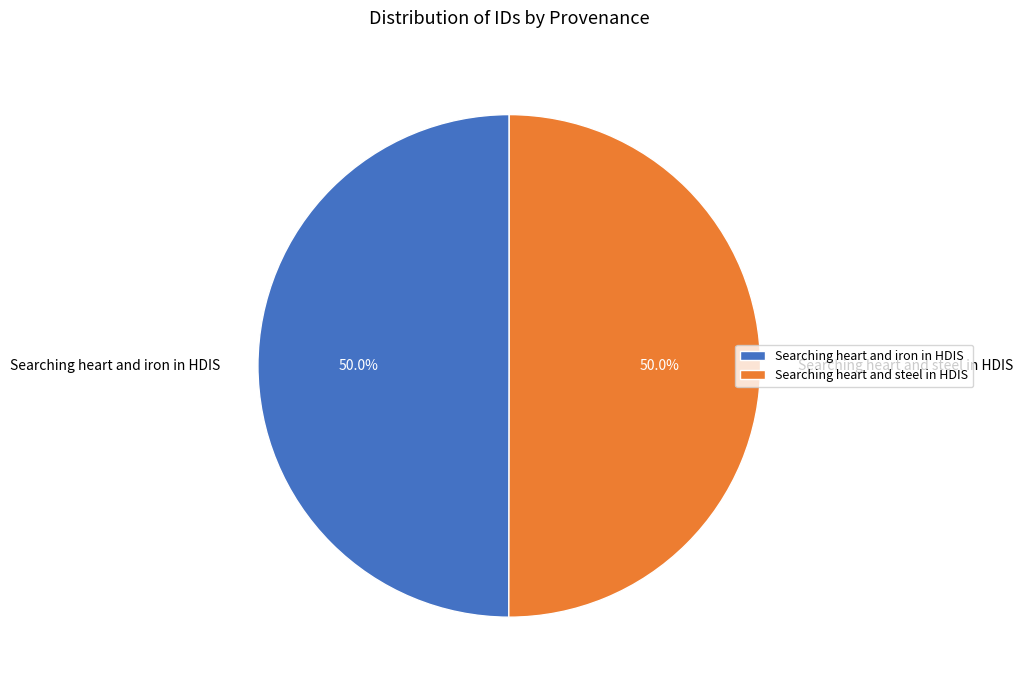

How many slices are in this pie chart?

2